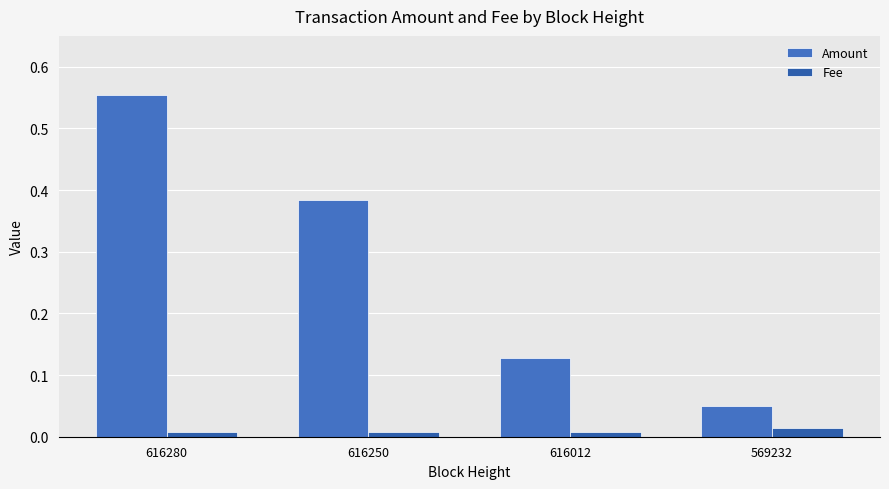

Rank the series at 569232 from highest to lowest value.

Amount, Fee